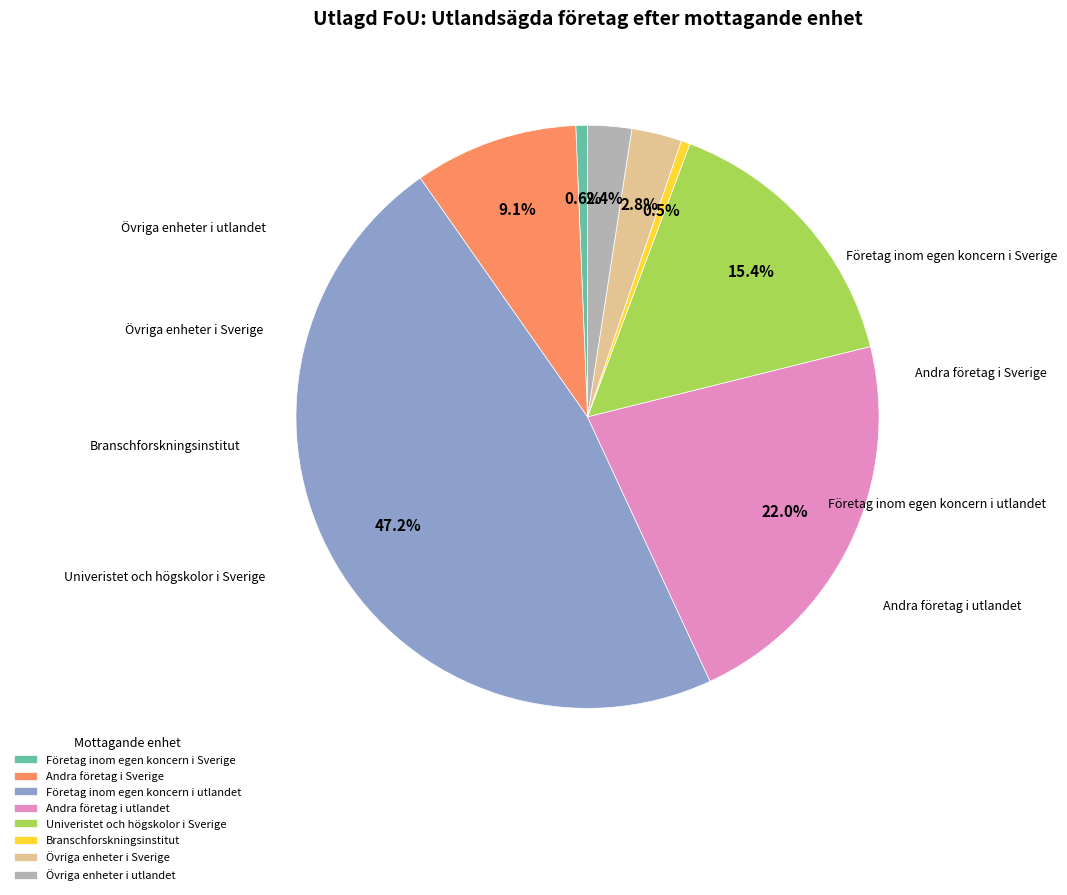

What percentage is the Företag inom egen koncern i utlandet slice, to the nearest percent?

47%